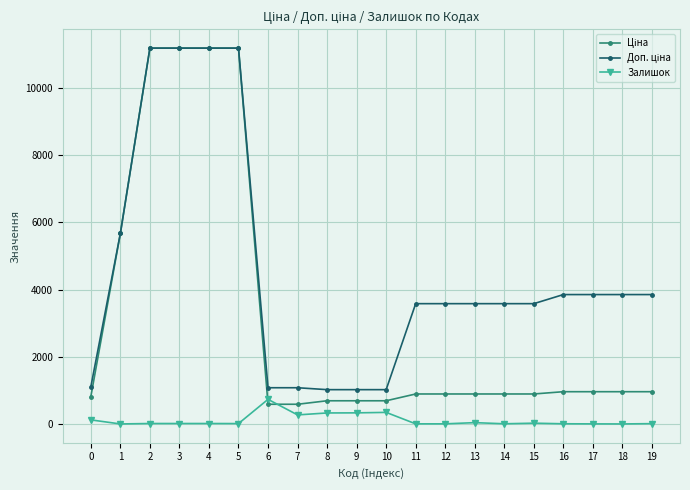

The Залишок series shows 125.0 at 0. True or false?

True